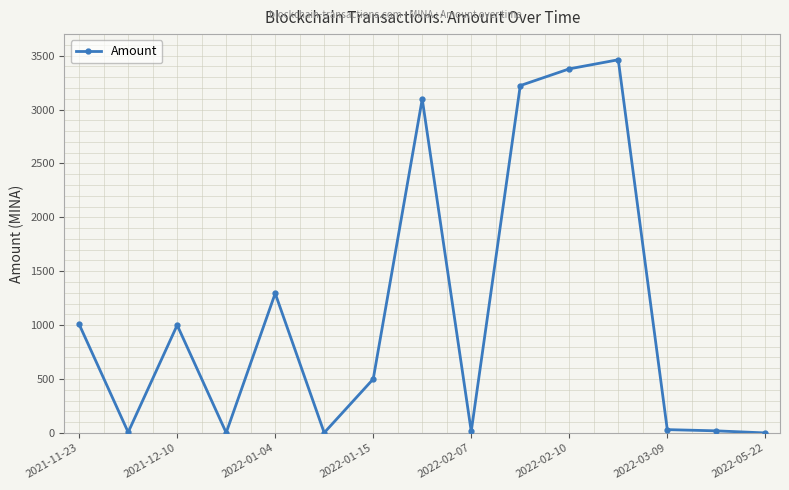

What is the maximum value shown in the chart?

3462.1